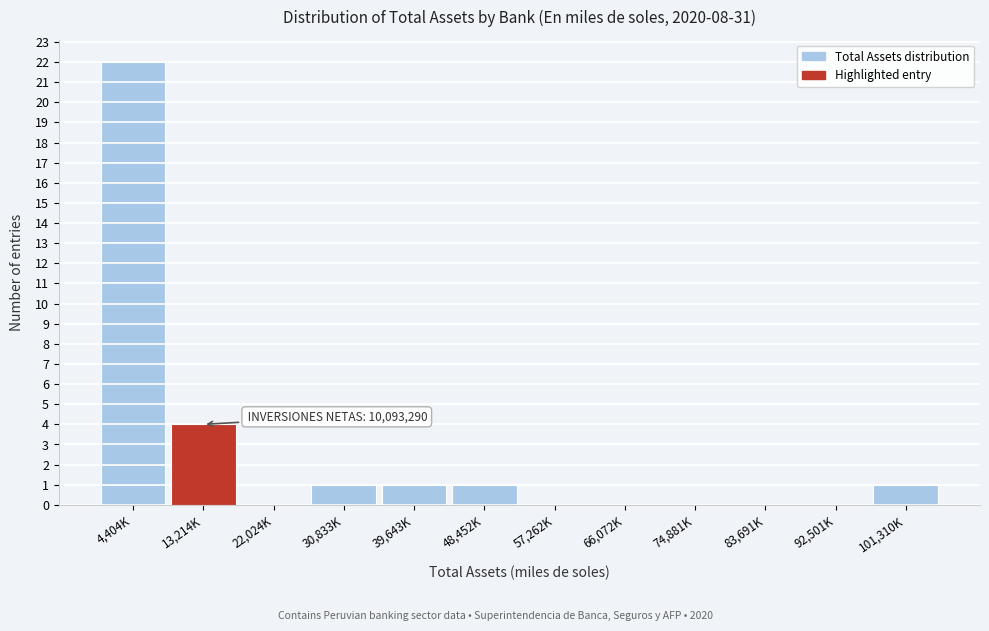

Reading left to right, what are all the values shown in this chart?

4,404K=22	13,214K=4	22,024K=0	30,833K=1	39,643K=1	48,452K=1	57,262K=0	66,072K=0	74,881K=0	83,691K=0	92,501K=0	101,310K=1